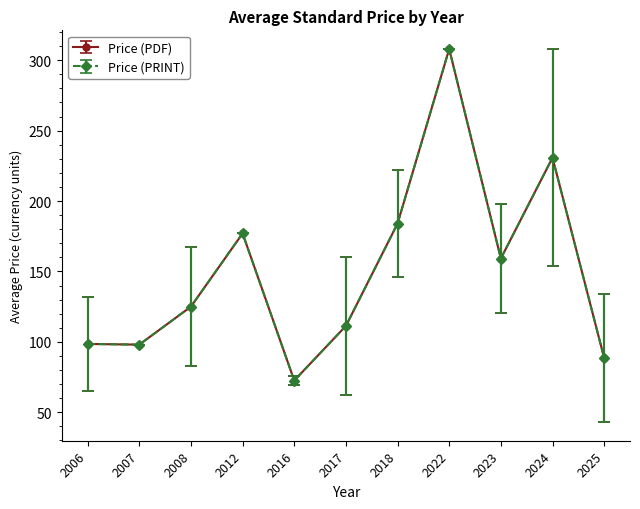

Is this an area chart (filled region under the line)?

No